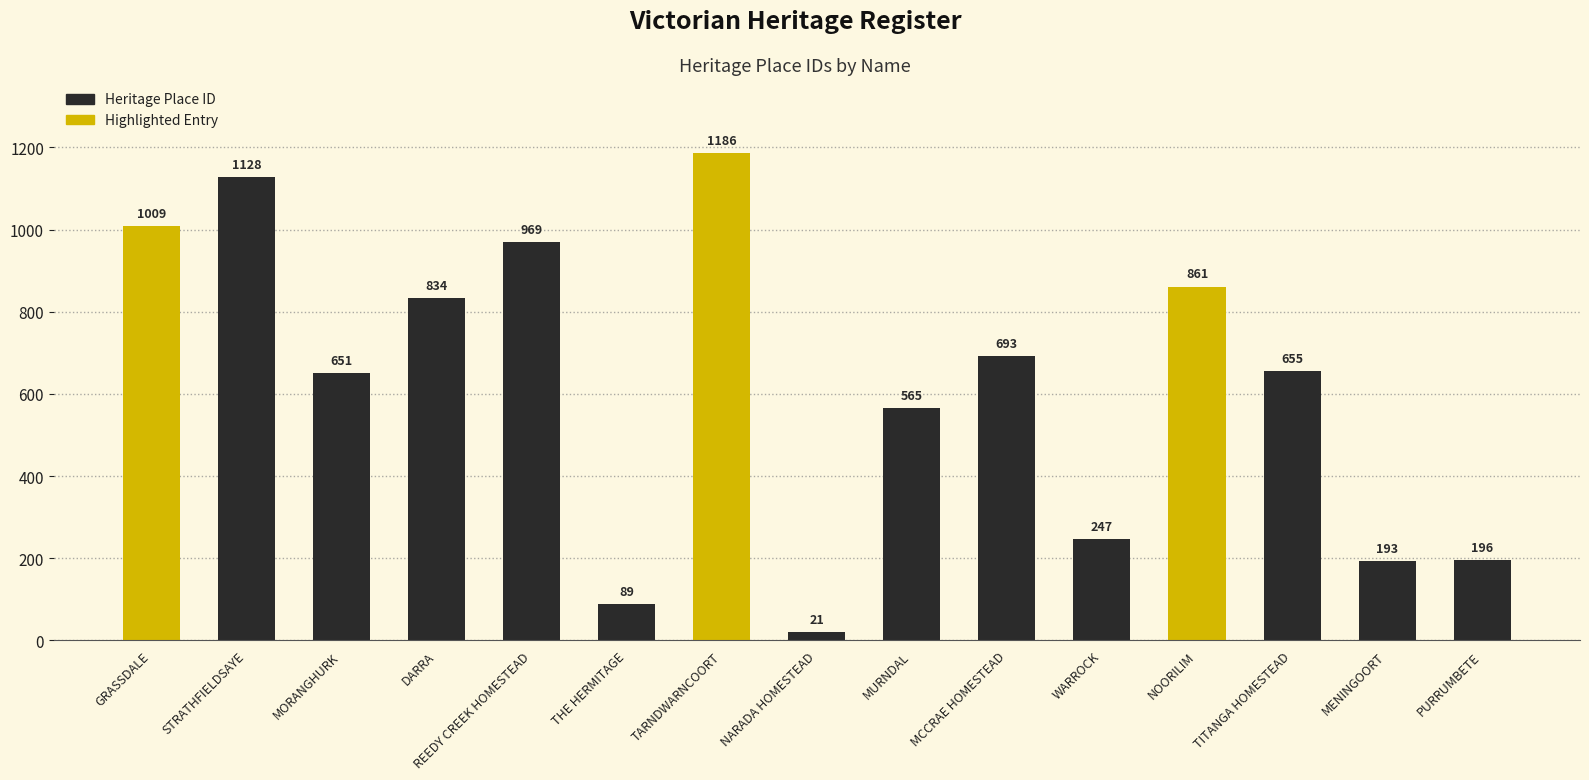

What is the smallest value displayed?

21